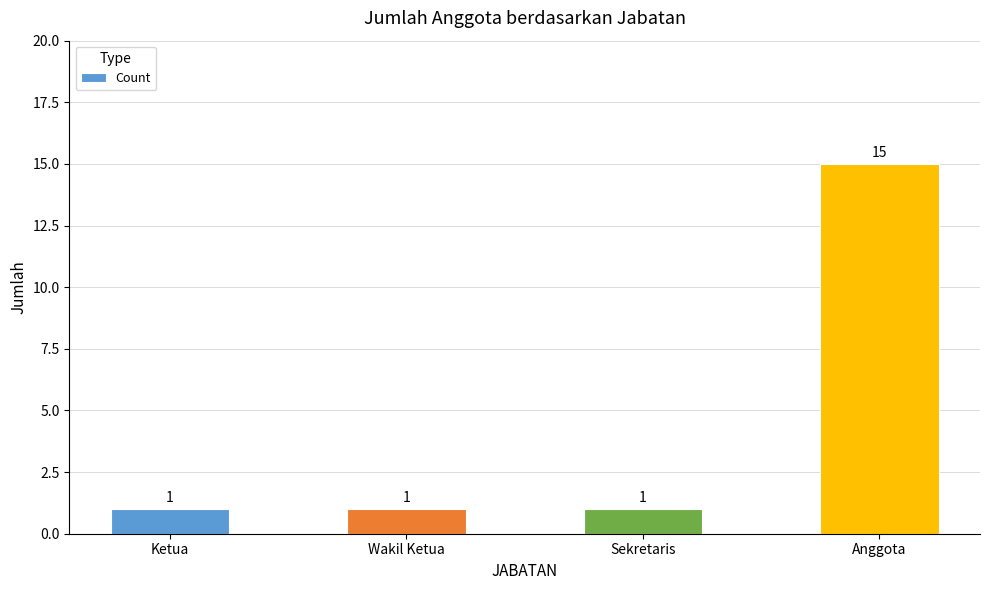

True or false: the data shows 1 at Ketua.

True